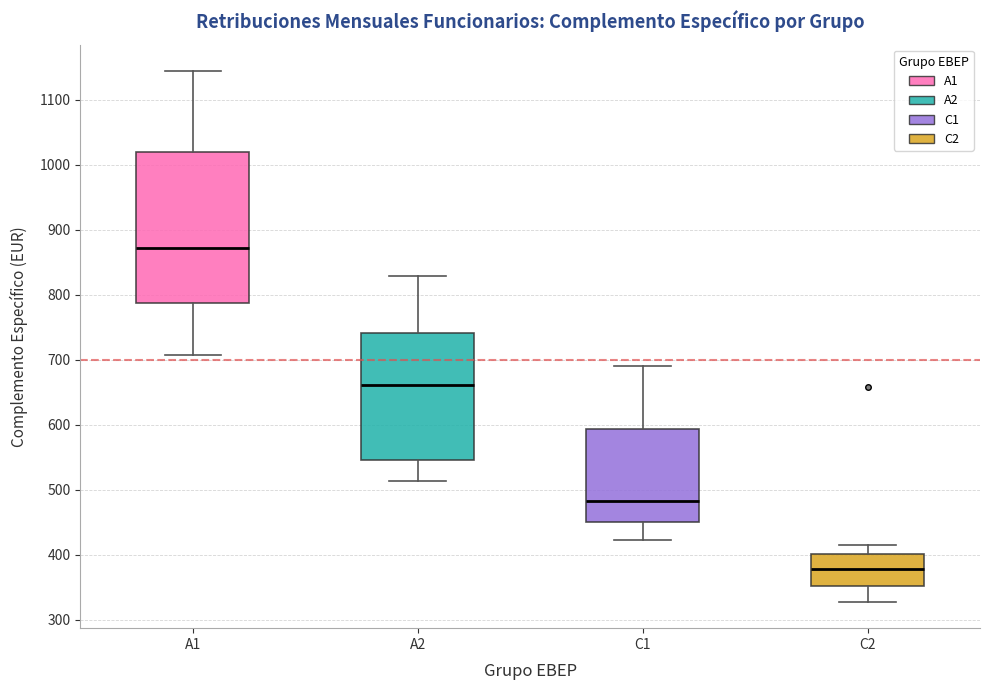

Reading left to right, read every box against the y-axis: the position of its median line, the range the box covers, and the ends of its whiskers. The values are not printed on the chart, so give them approximately, as read against the axis.

A1: median 870, box 790 to 1020, whiskers 710 to 1140
A2: median 660, box 550 to 740, whiskers 510 to 830
C1: median 480, box 450 to 590, whiskers 420 to 690
C2: median 380, box 350 to 400, whiskers 330 to 410